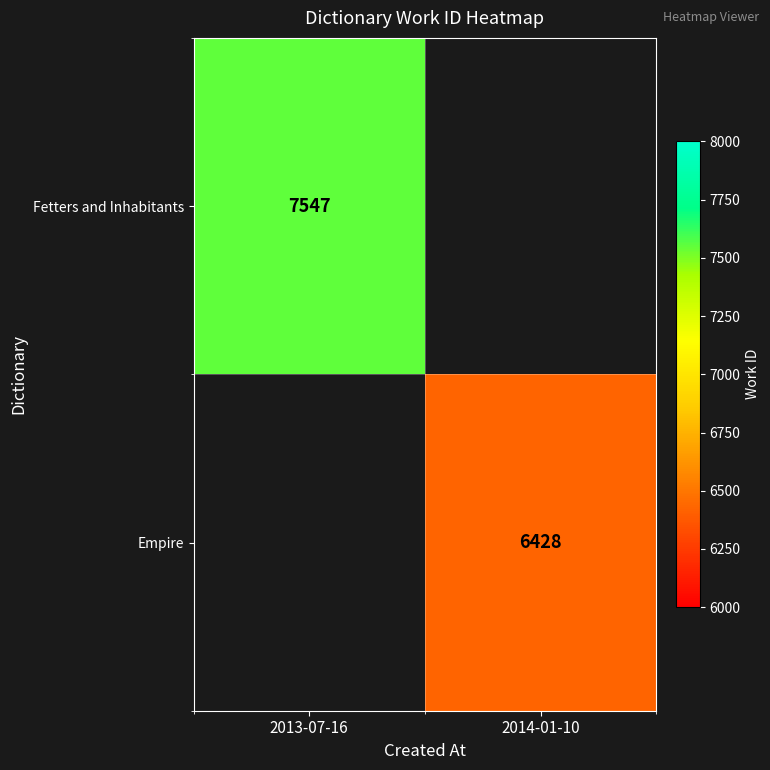

Is the value of Empire at 2014-01-10 greater than the value of Fetters and Inhabitants at 2013-07-16?

No